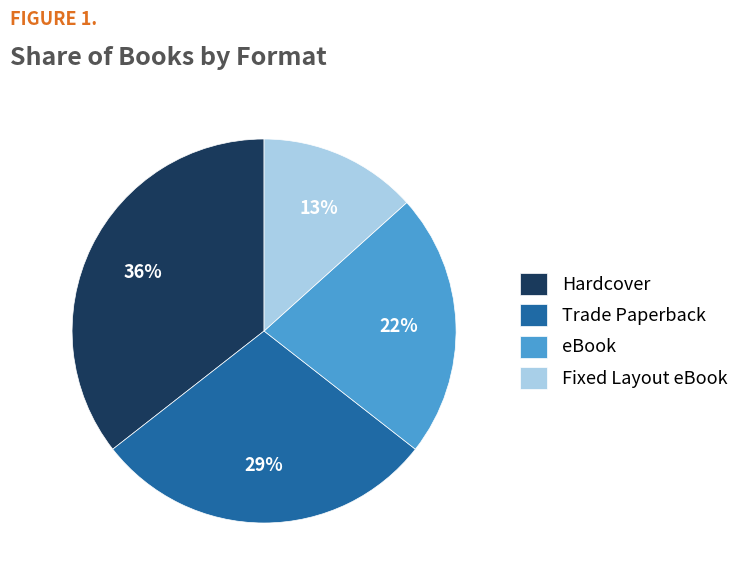

How many slices are in this pie chart?

4